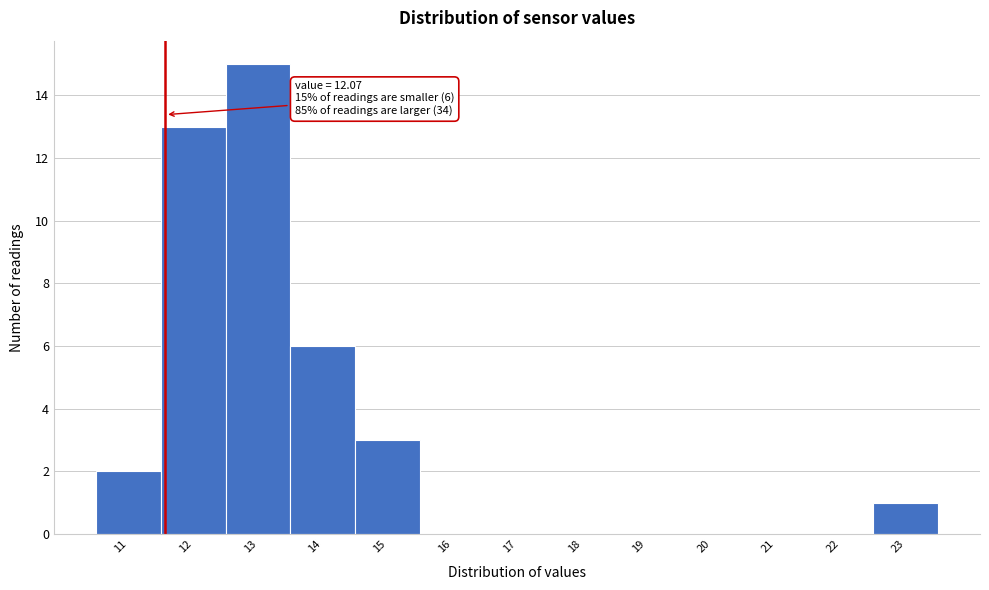

Reading left to right, extract all data points from this chart.

11=2	12=13	13=15	14=6	15=3	16=0	17=0	18=0	19=0	20=0	21=0	22=0	23=1